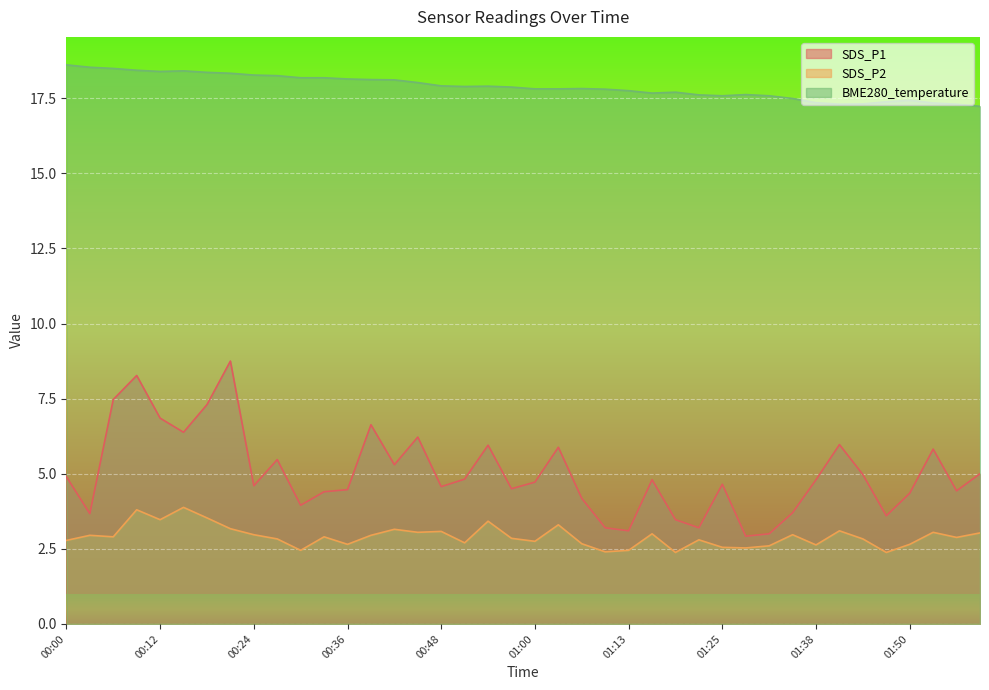

True or false: SDS_P2 has a value of 3.3 at 01:03.

True